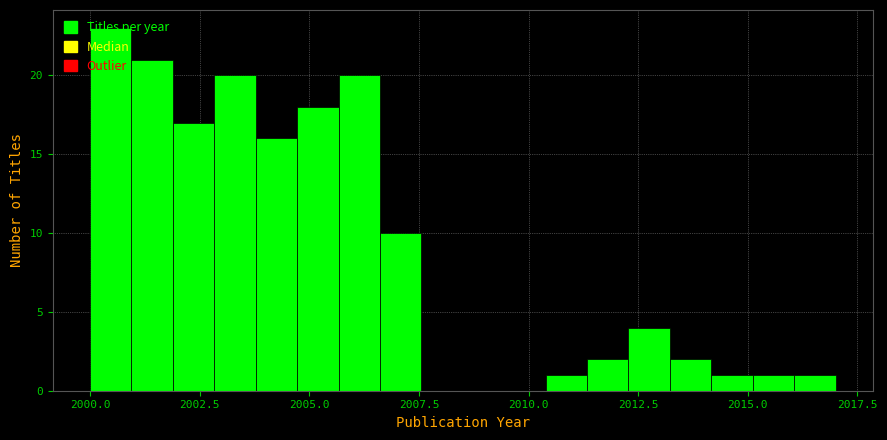

Read against the x-axis, roughly where is the centre of the tallest bar?

2000.5